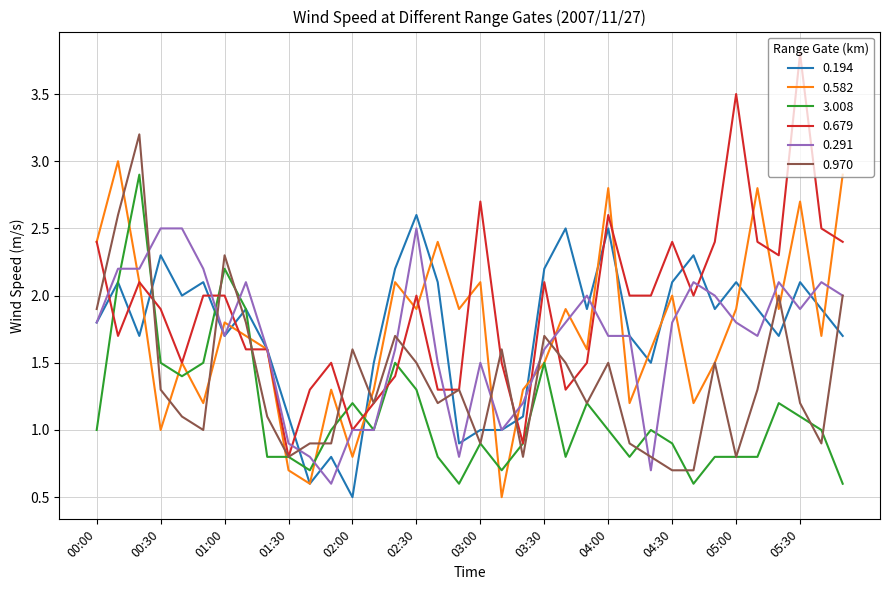

What is the greatest value displayed?

3.8